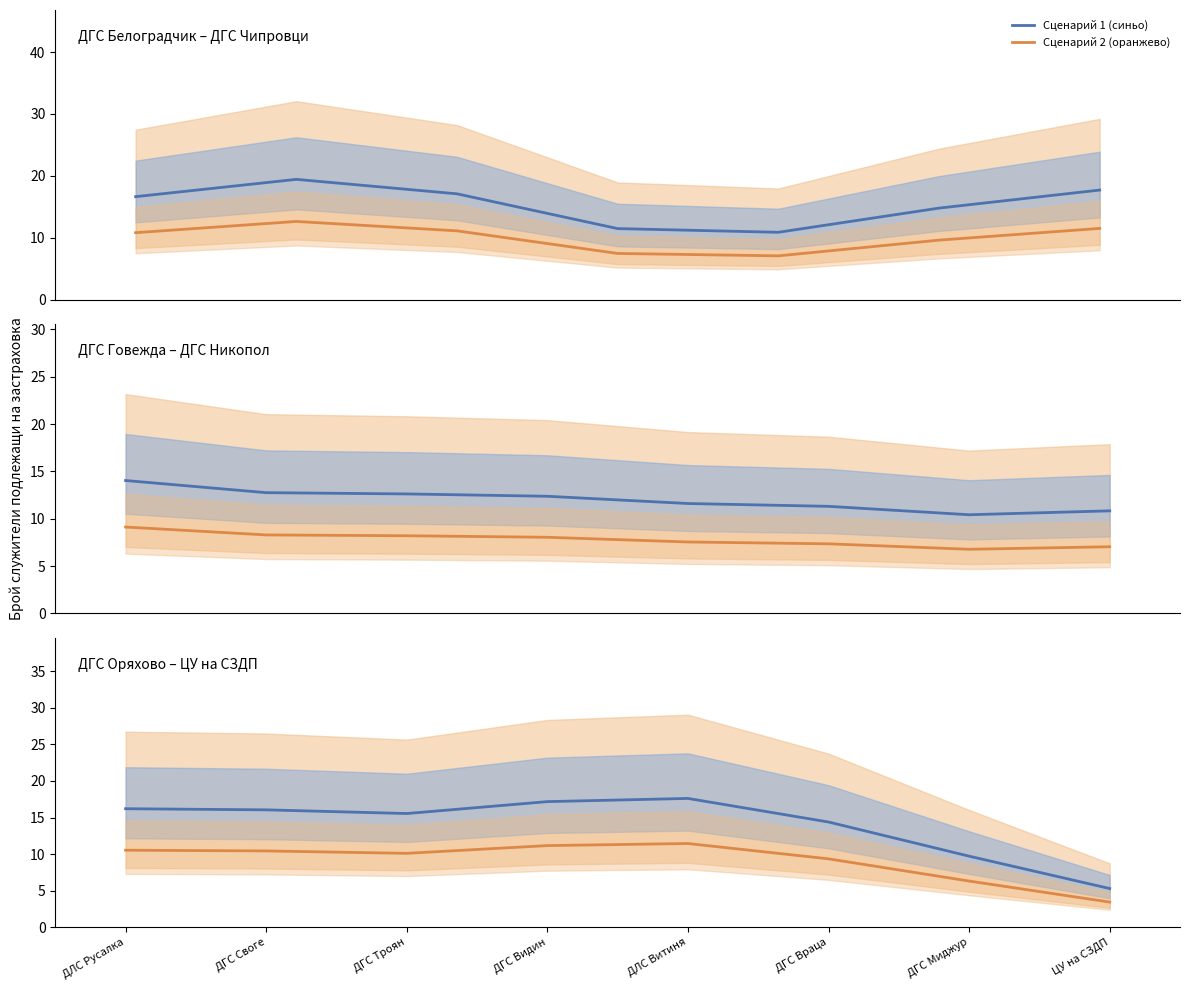

What is the label of the 1st point from the left?

ДЛС Русалка